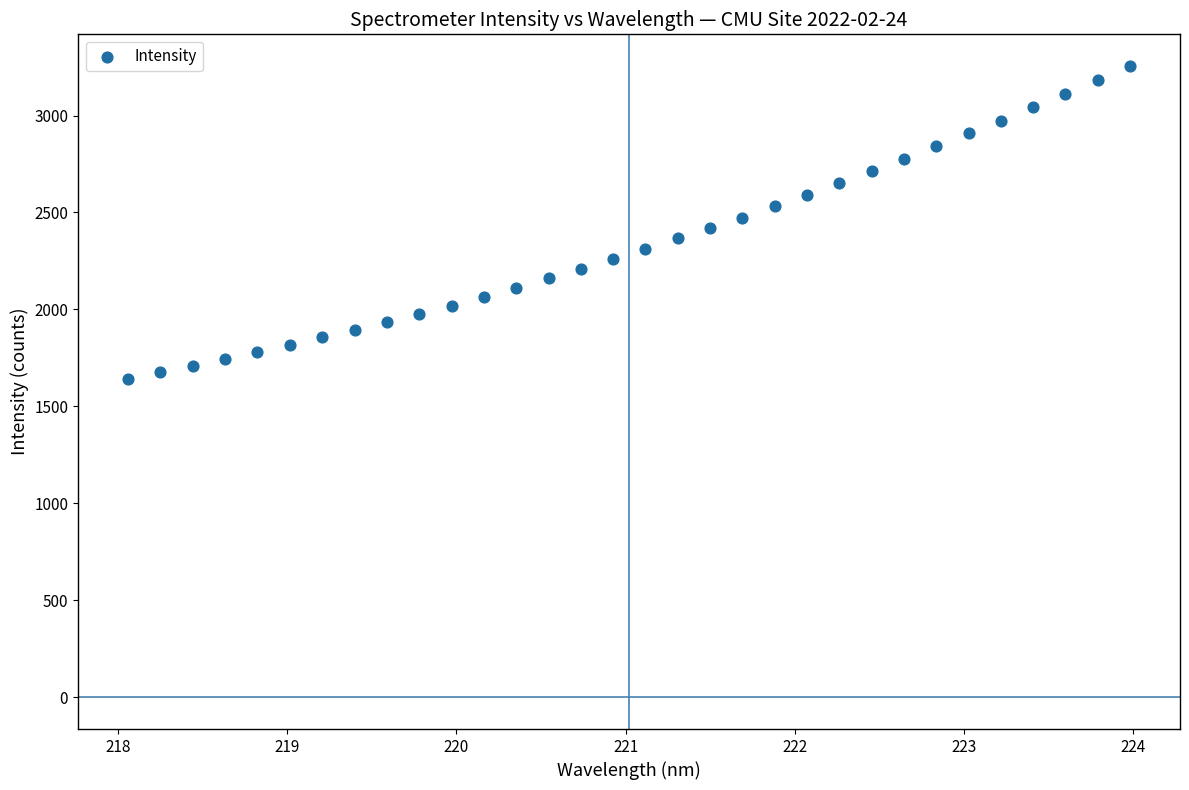

What is the range of Y values (max minus min)?

1612.6